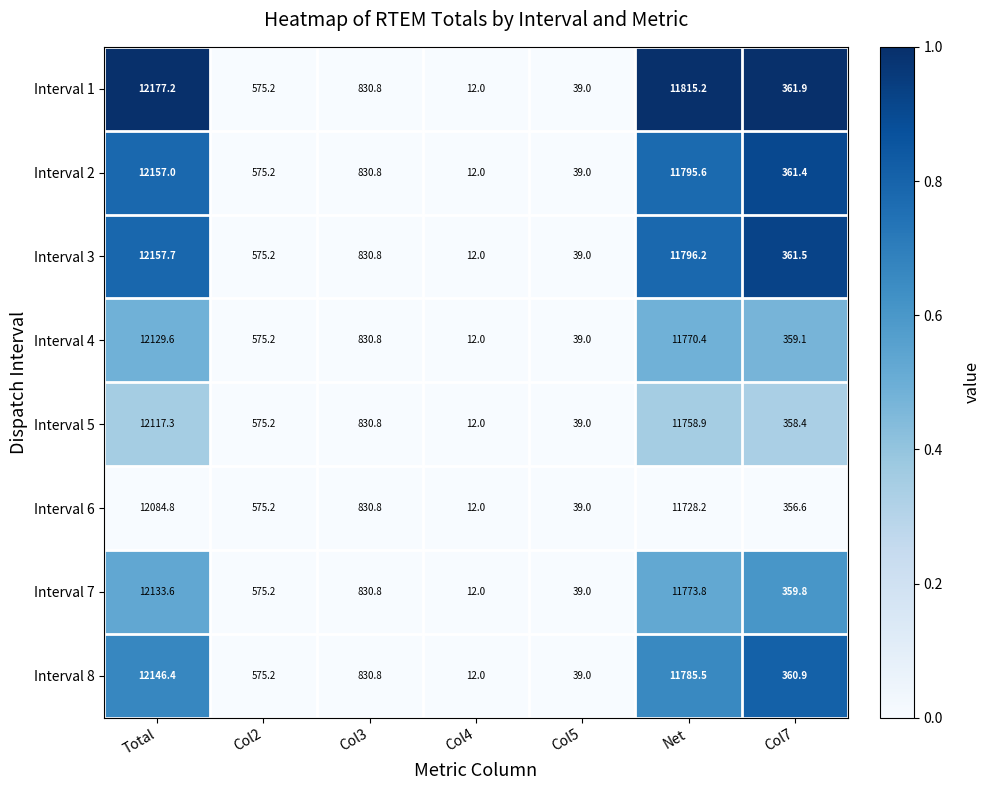

At which category is the sum across all series the highest?

Total